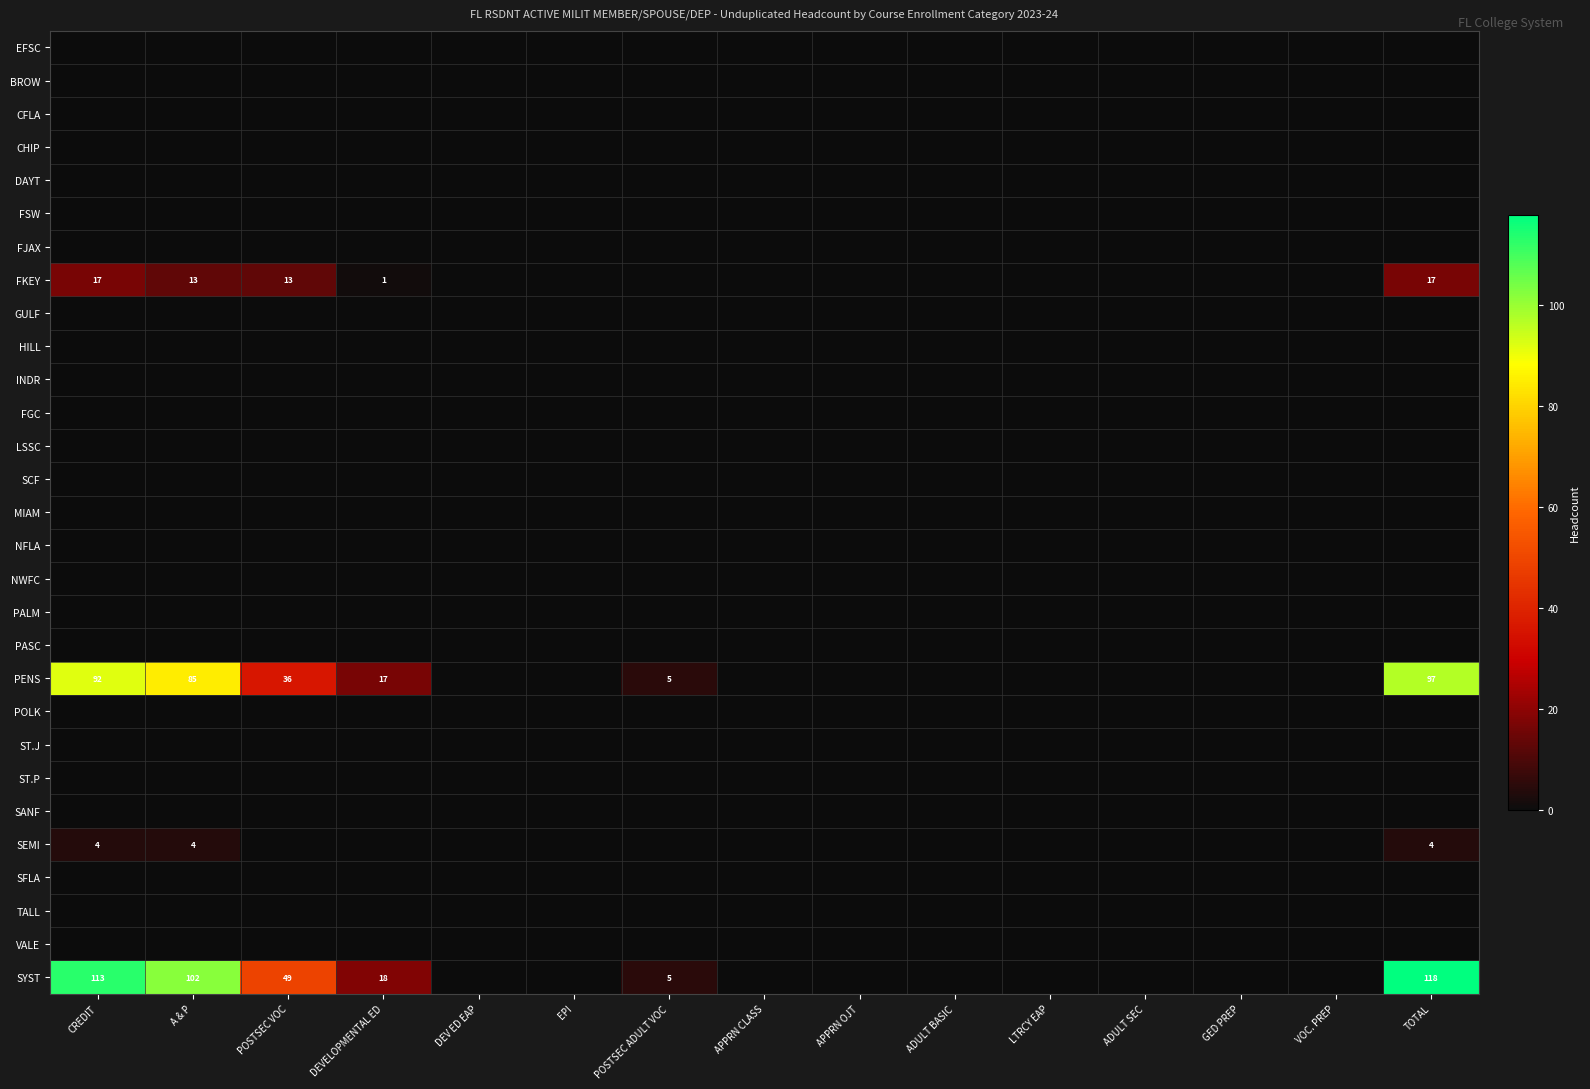

Which series has the largest total across all categories?

SYST